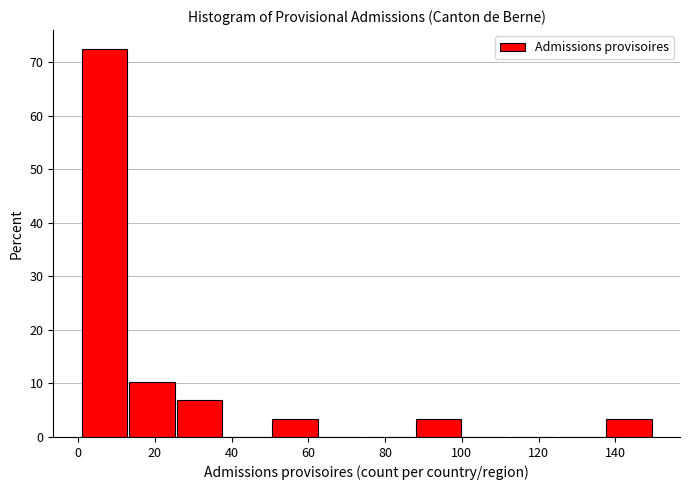

Reading left to right, list every bar in this chart as the range it spans on the x-axis followed by its height. Neither the bar edges nor the heights are printed on the chart, so give them approximately, as read against the axes.

2 to 14: 72
14 to 26: 10
26 to 38: 7
38 to 50: 0
50 to 64: 3
64 to 76: 0
76 to 88: 0
88 to 100: 3
100 to 112: 0
112 to 126: 0
126 to 138: 0
138 to 150: 3